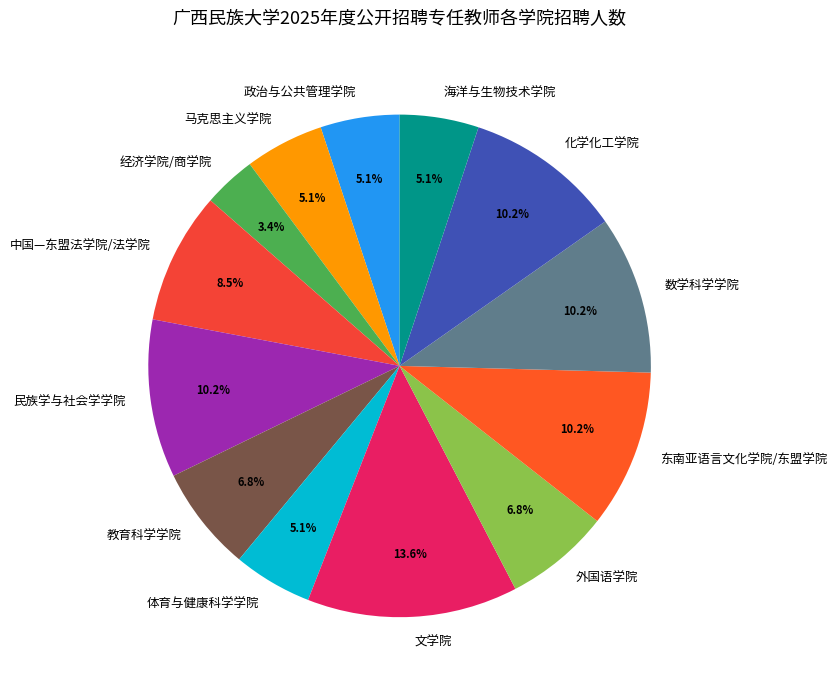

Combined, what portion of the pie is 东南亚语言文化学院/东盟学院 and 数学科学学院?

20.3%